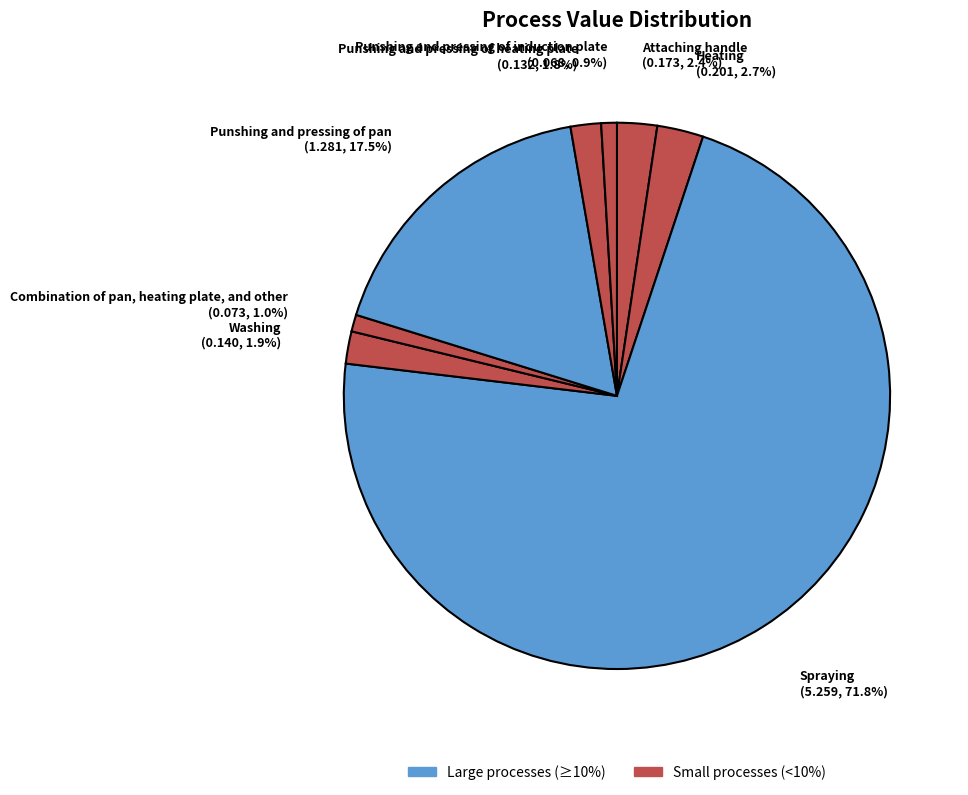

To the nearest percent, what is the difference between the Combination of pan, heating plate, and other and Punshing and pressing of pan slice percentages?

16%